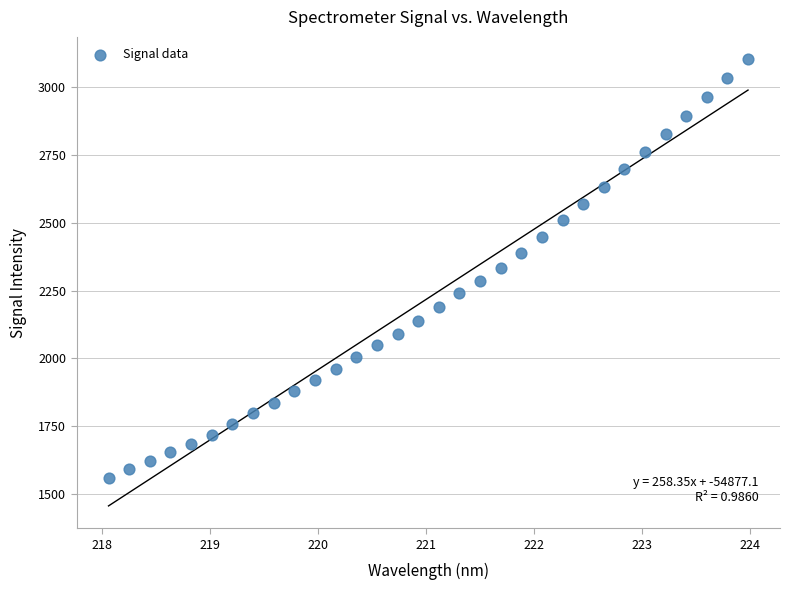

What is the range of Y values (max minus min)?

1539.5